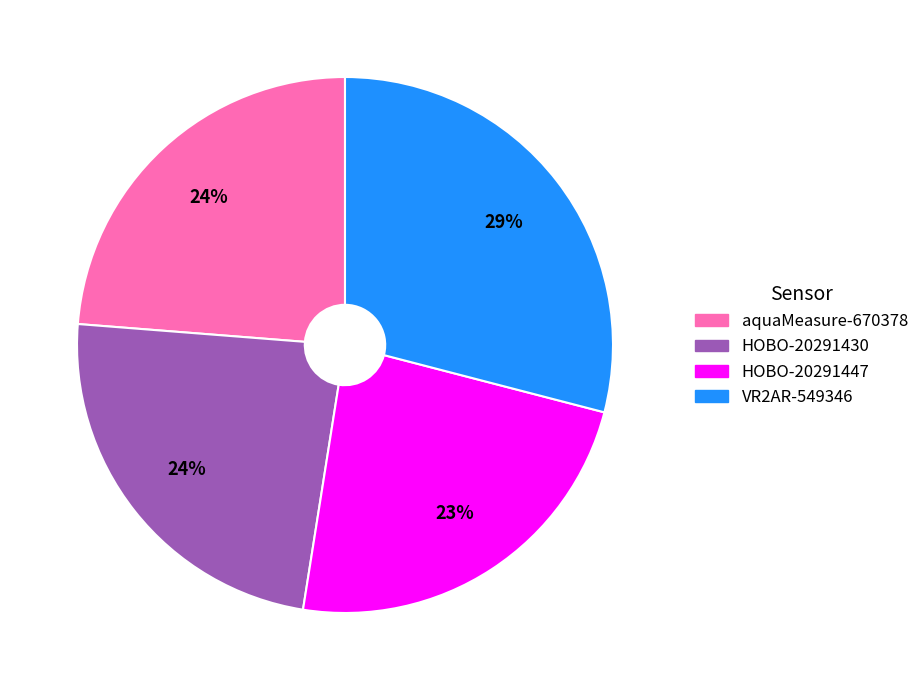

To the nearest percent, what is the difference between the VR2AR-549346 and HOBO-20291447 slice percentages?

6%